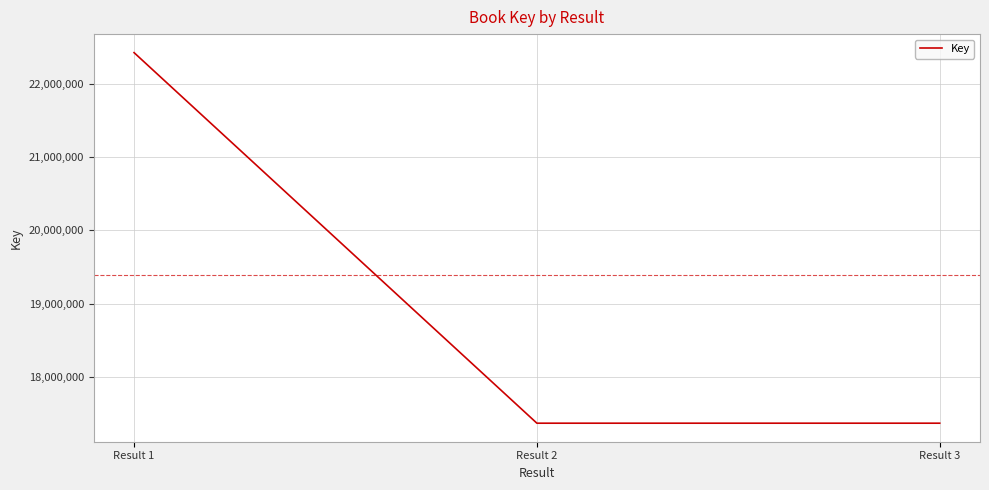

Is it true that the value at Result 2 is 17363928?

True